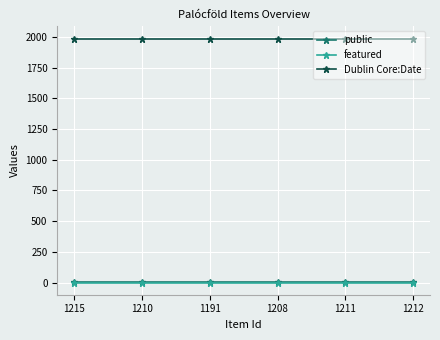

True or false: Dublin Core:Date and featured intersect in this chart.

False